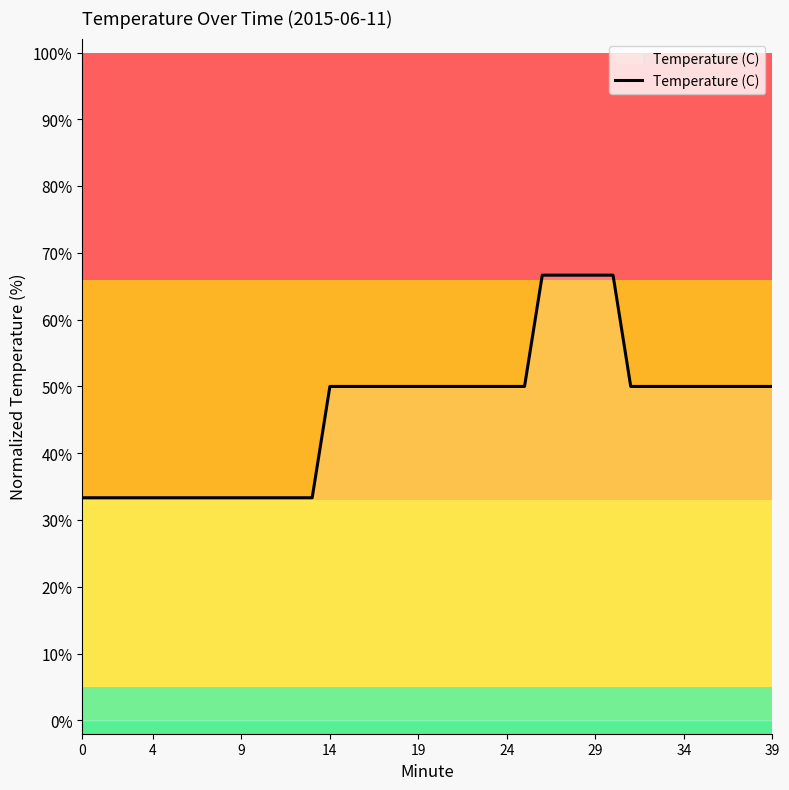

What is the minimum value shown in the chart?

33.3